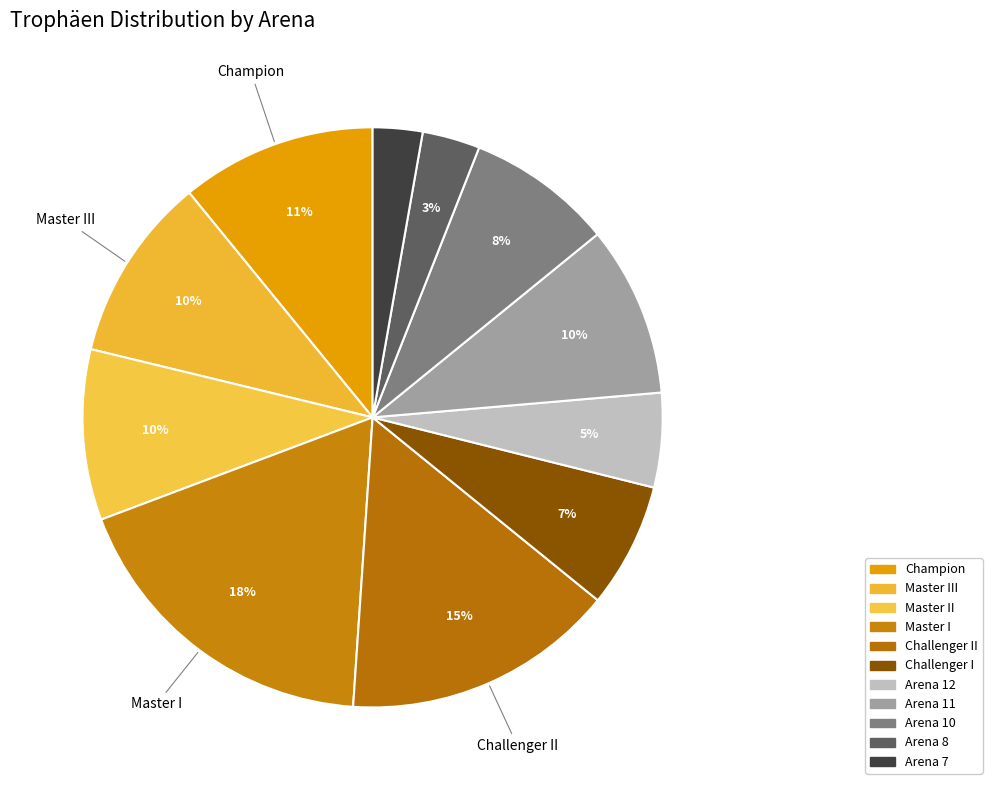

The Arena 11 slice represents 10% of the pie. True or false?

True